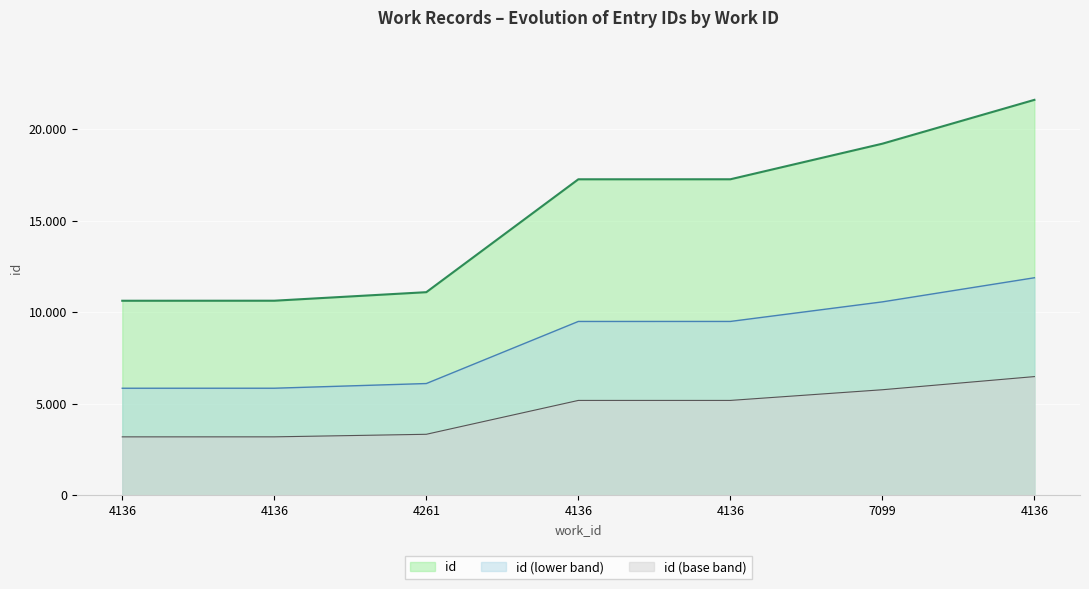

List the labels in order of value, largest first.

4136, 7099, 4136, 4136, 4261, 4136, 4136